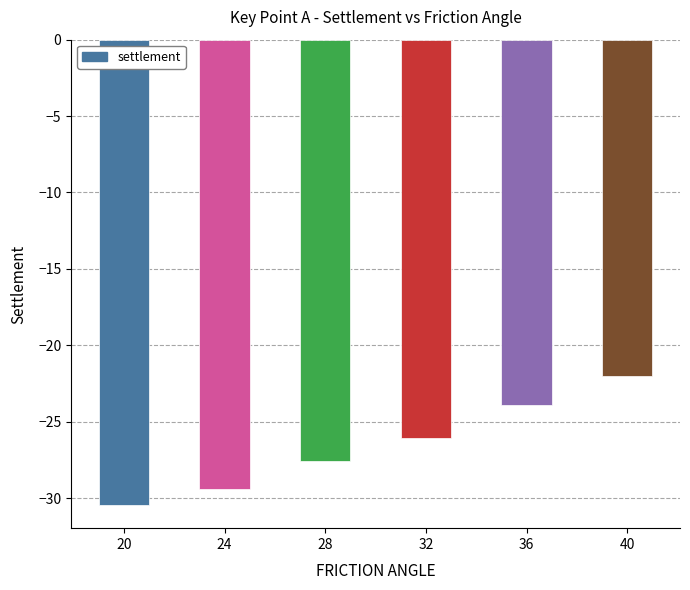

What is the change in value from 28 to 36?

+3.7